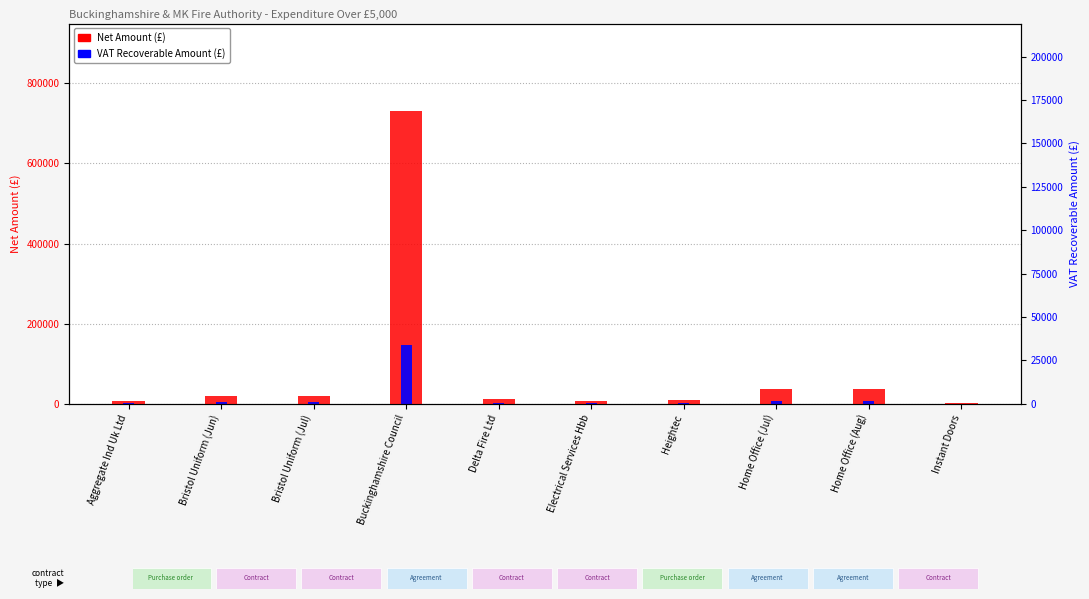

Does the chart contain any negative values?

No